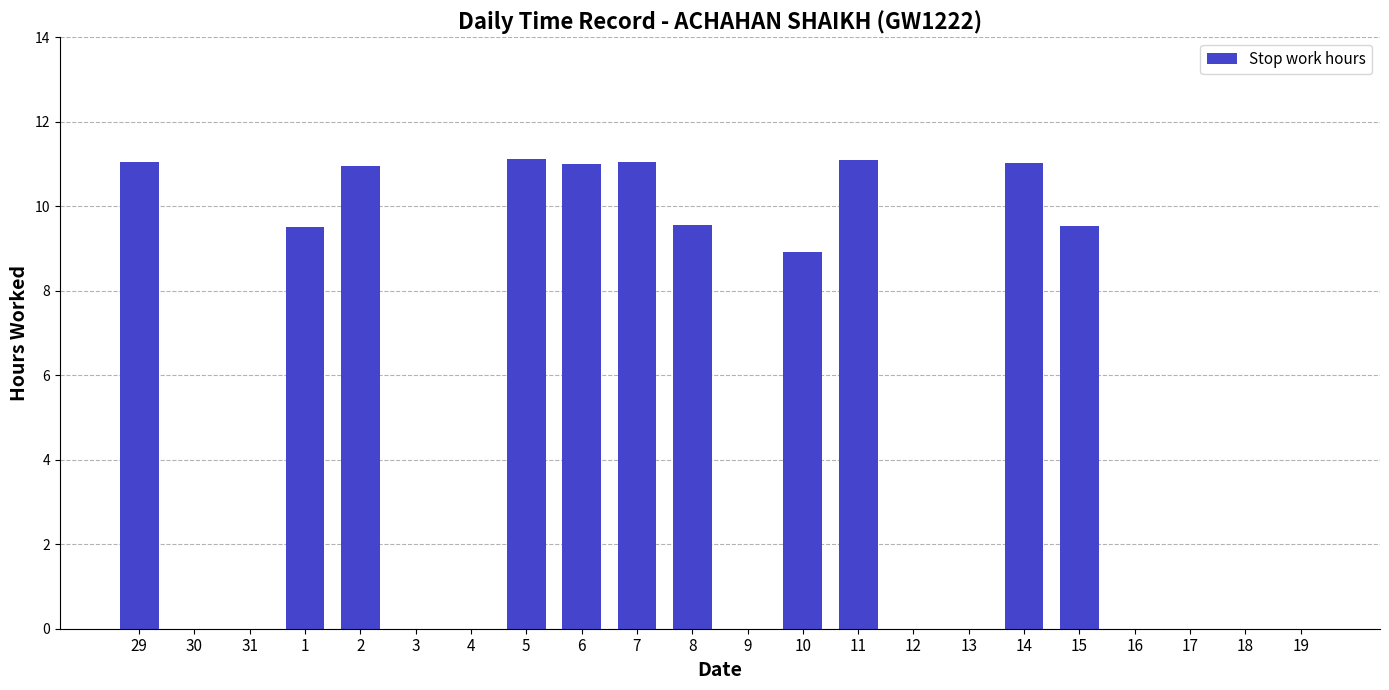

Are the bars horizontal?

No